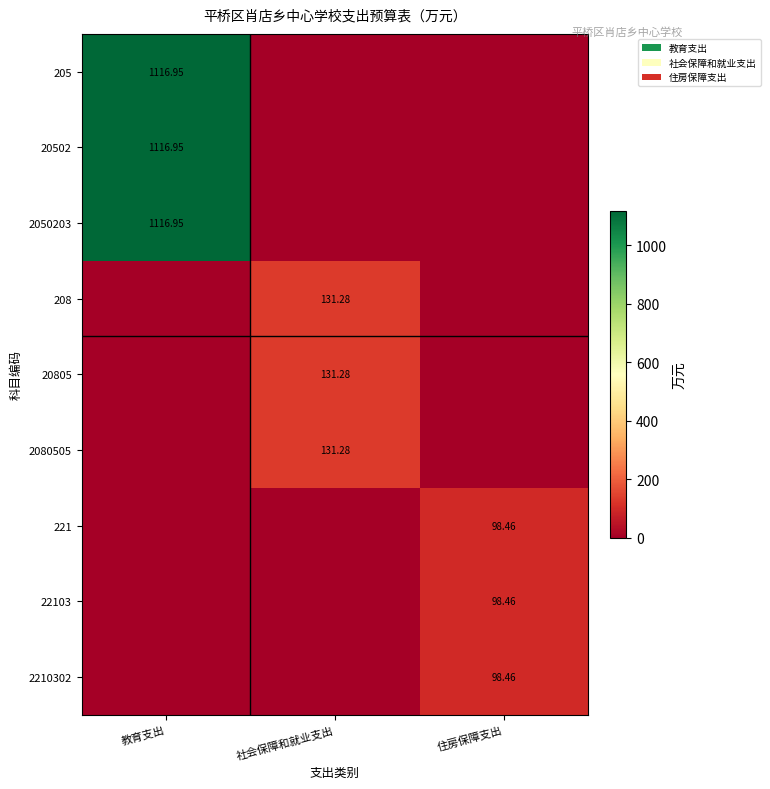

Is the value of 208 at 社会保障和就业支出 greater than the value of 205 at 教育支出?

No